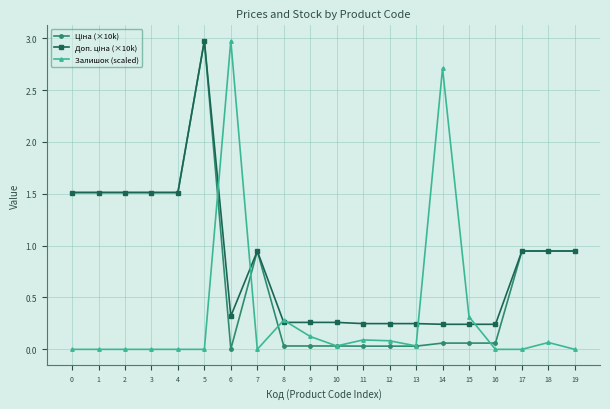

The Залишок (scaled) series shows 0.1 at 11. True or false?

True